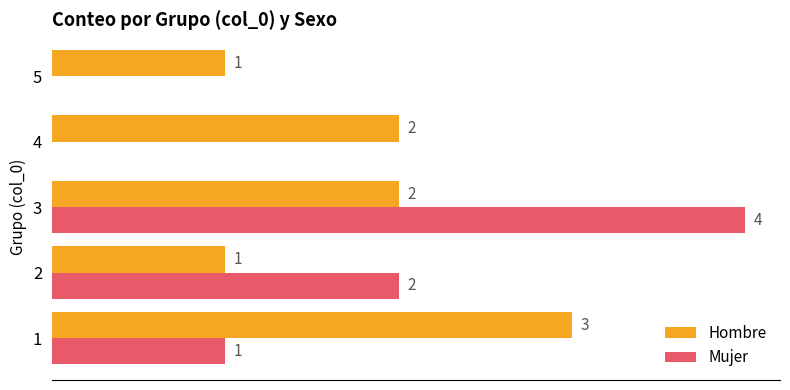

What are all the series names shown in the legend?

Hombre, Mujer